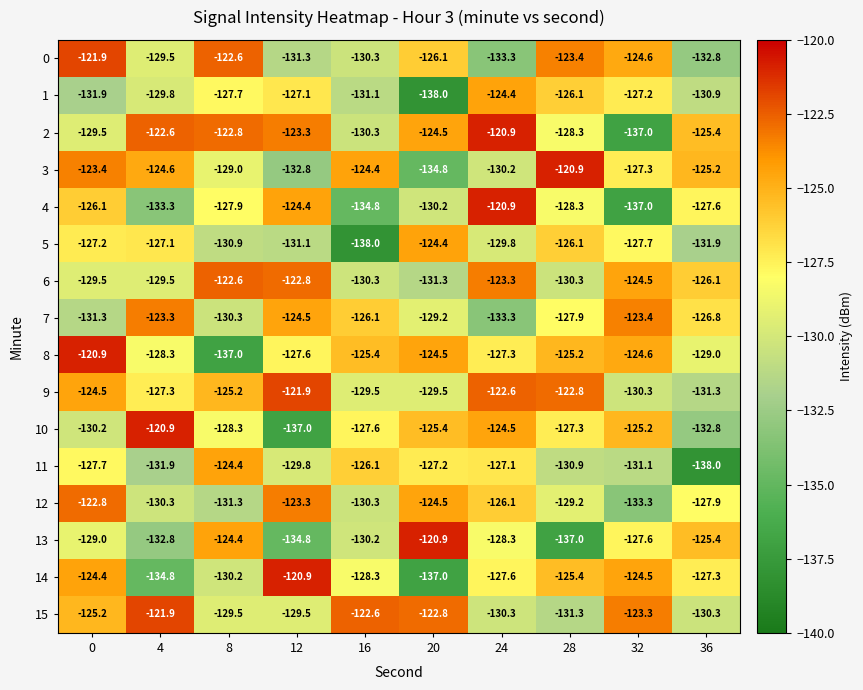

Is the value of 9 at 20 greater than the value of 15 at 4?

No